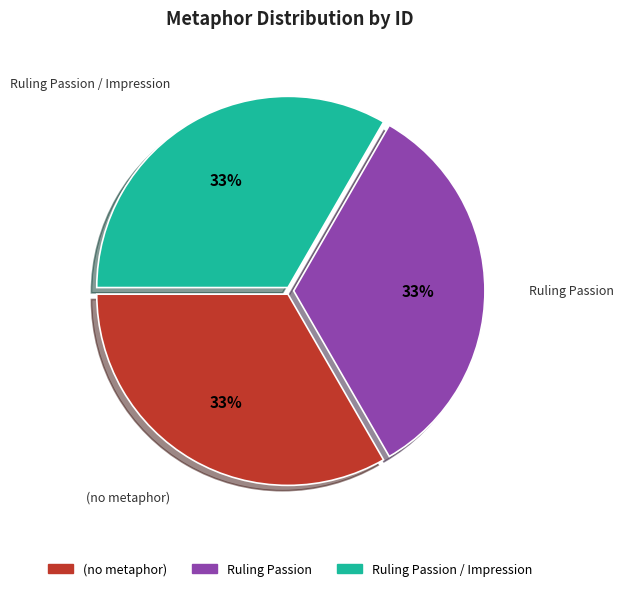

True or false: Ruling Passion accounts for 47% of the total.

False